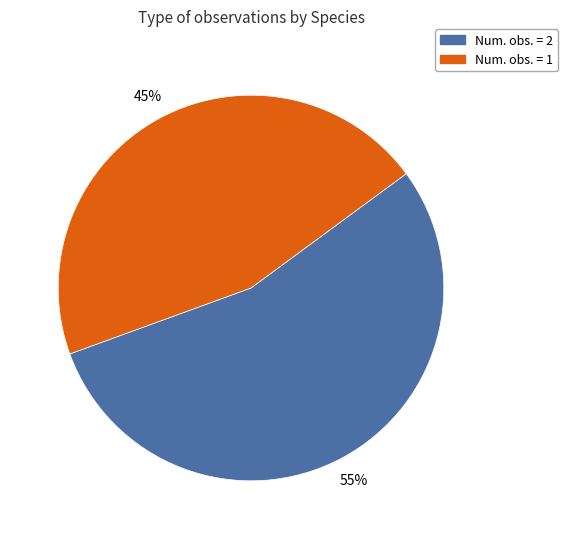

To the nearest percent, what is the average slice percentage?

50%